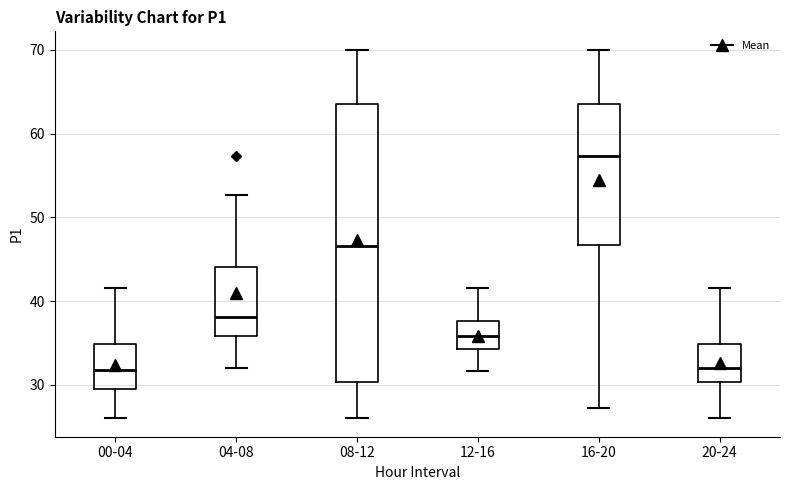

Which box is the tallest, from its lower edge to its upper edge?

08-12